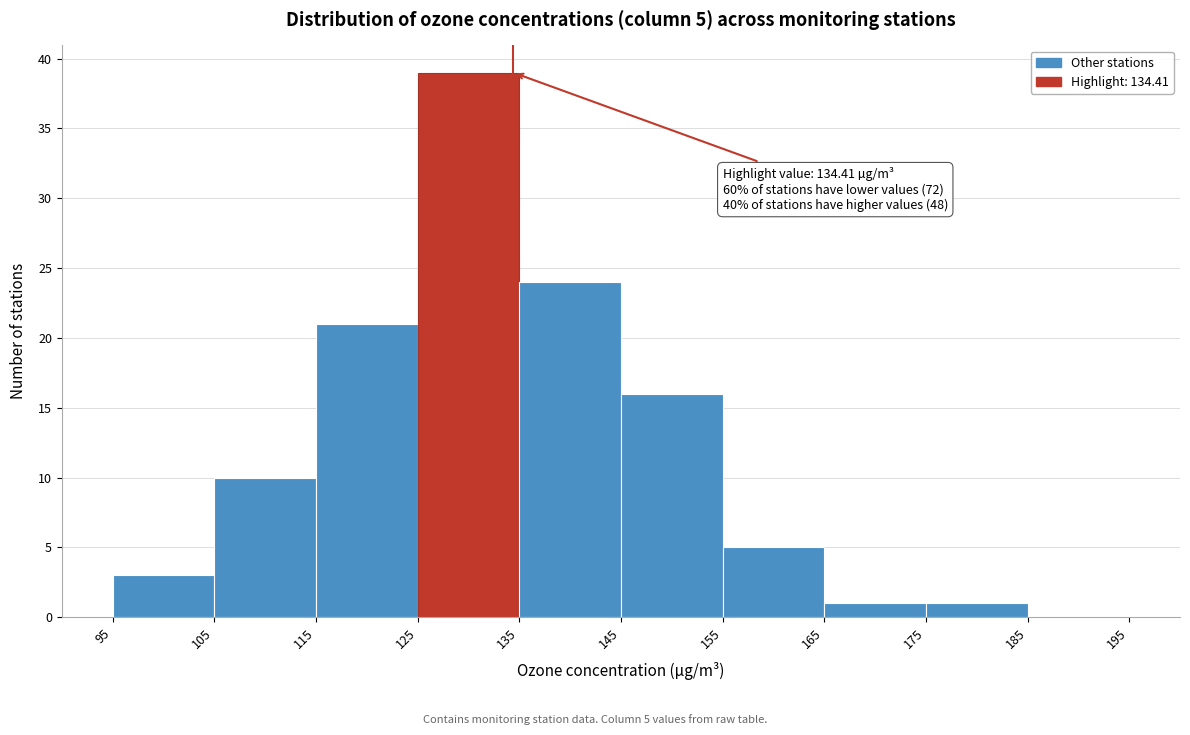

Over which range of the x-axis is the bar tallest?

125 to 135